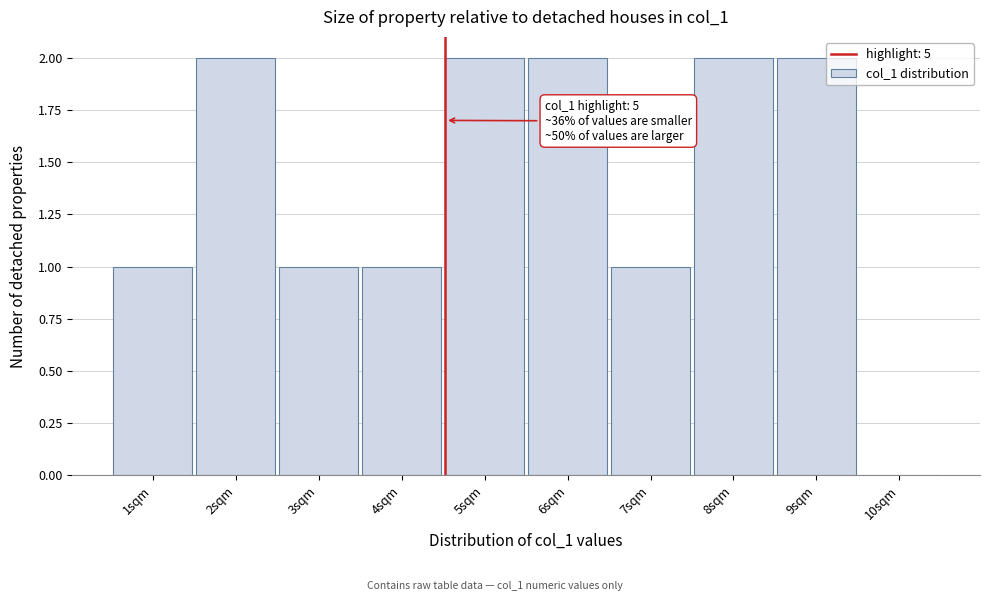

Reading left to right, transcribe all the data shown in this chart.

1sqm=1	2sqm=2	3sqm=1	4sqm=1	5sqm=2	6sqm=2	7sqm=1	8sqm=2	9sqm=2	10sqm=0